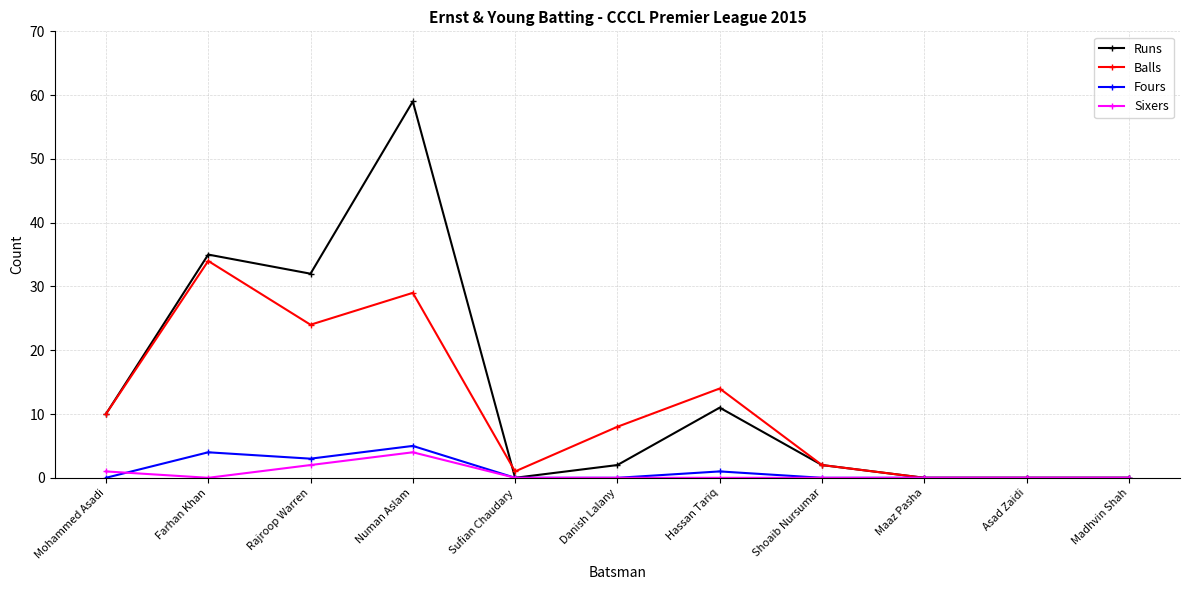

What is the difference between the highest and lowest values at Numan Aslam?

55